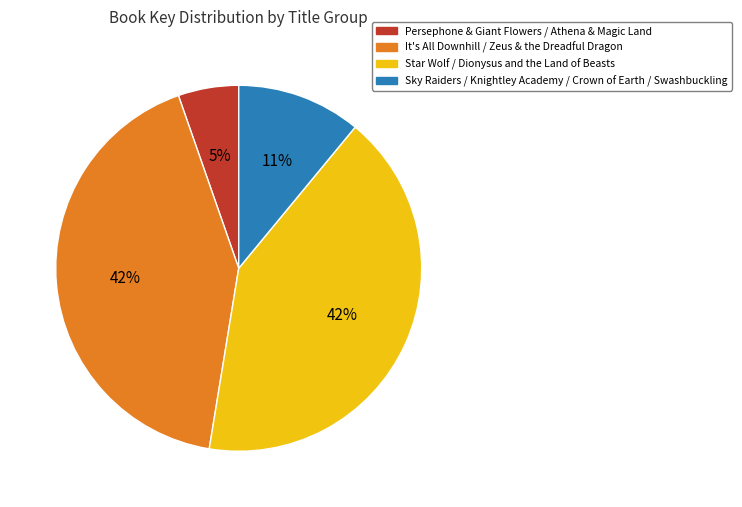

Do Sky Raiders / Knightley Academy / Crown of Earth / Swashbuckling and Persephone & Giant Flowers / Athena & Magic Land together represent more than half of the pie?

No